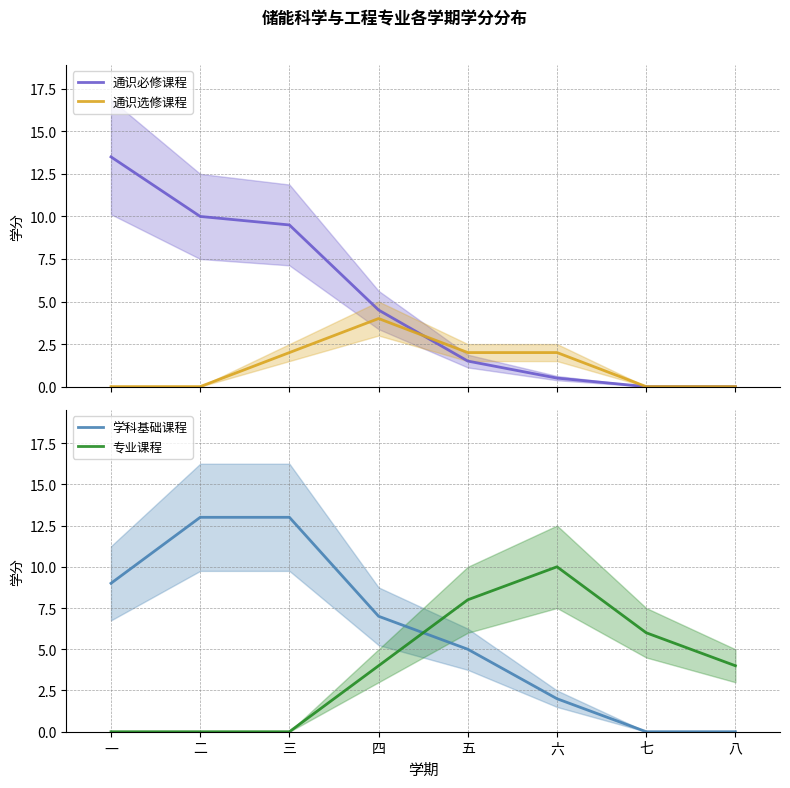

True or false: 通识选修课程 and 学科基础课程 cross at least once.

False